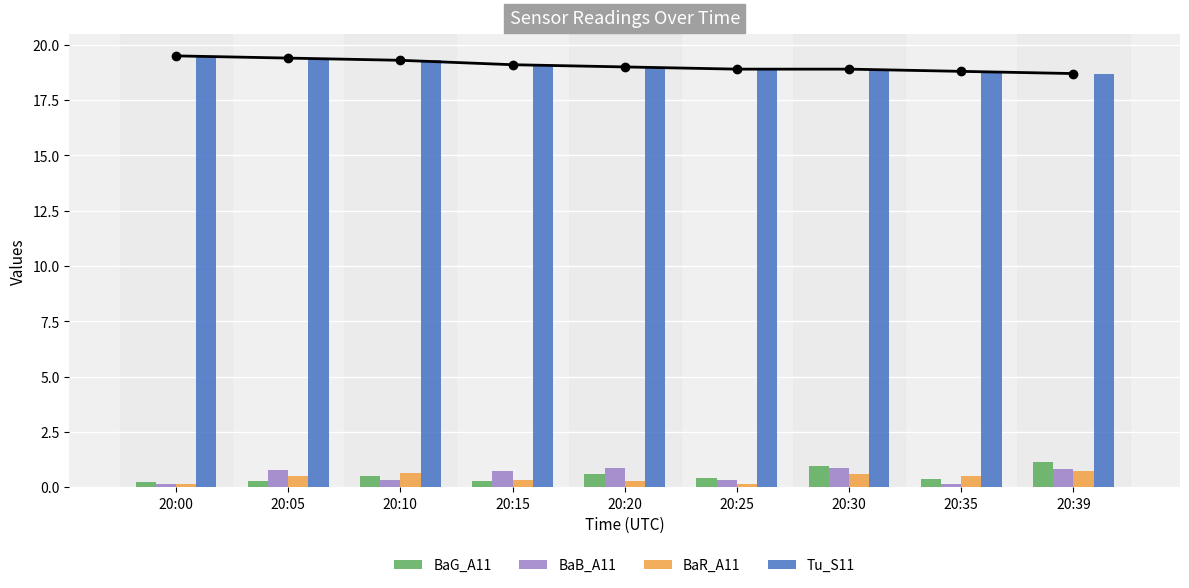

How many values in the Tu_S11 series are below 19?

4